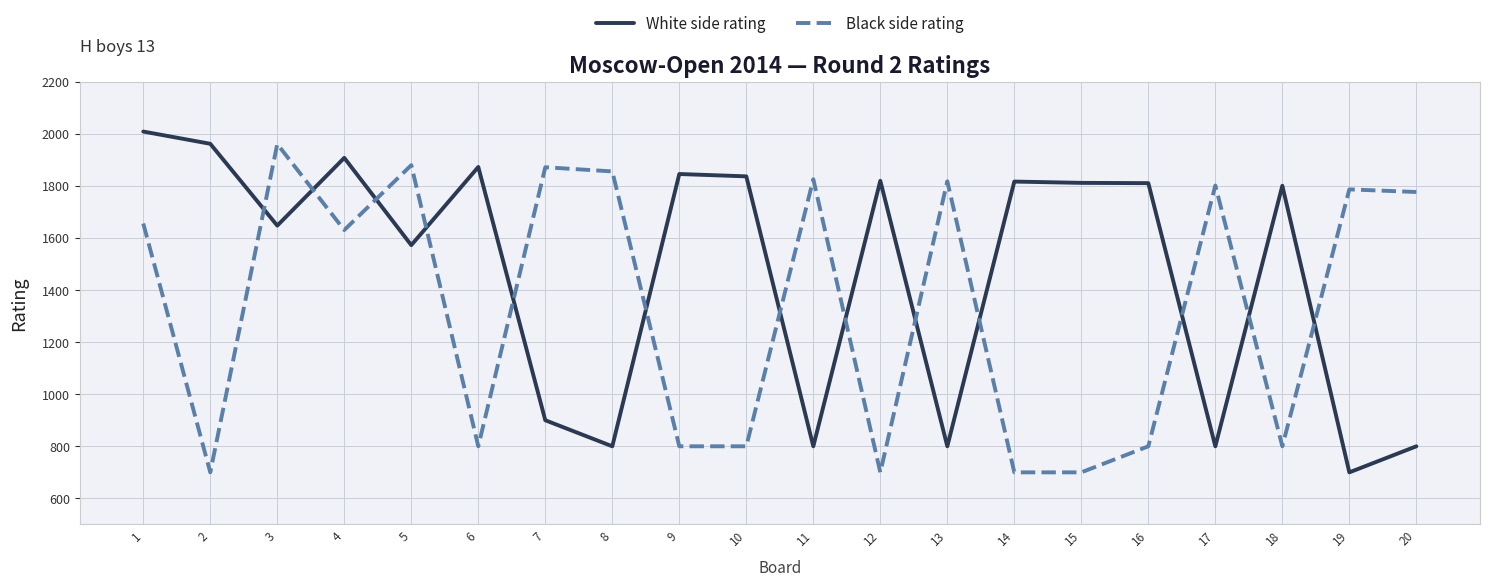

True or false: Black side rating has a value of 515 at 4.

False